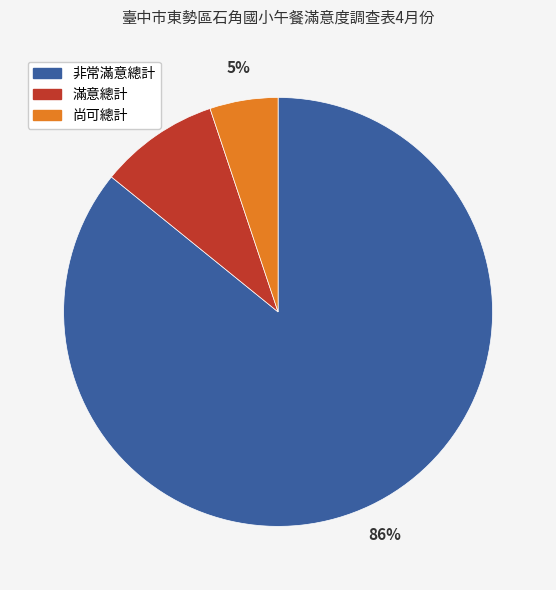

Is there a majority slice in this chart?

Yes